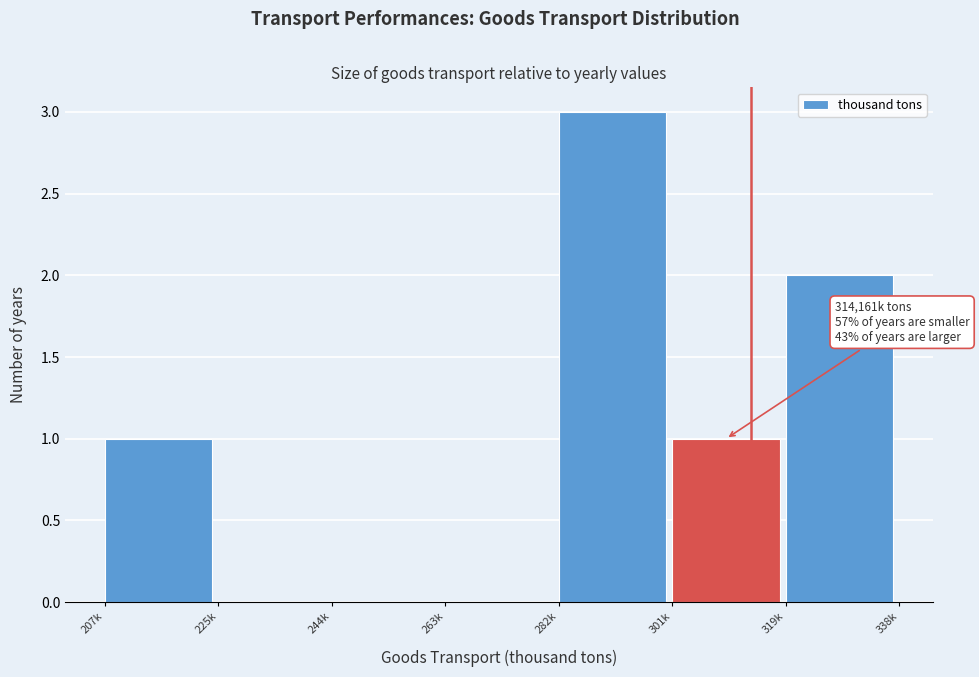

Reading left to right, transcribe all the data shown in this chart.

207k=1	225k=0	244k=0	263k=0	282k=3	301k=1	319k=2